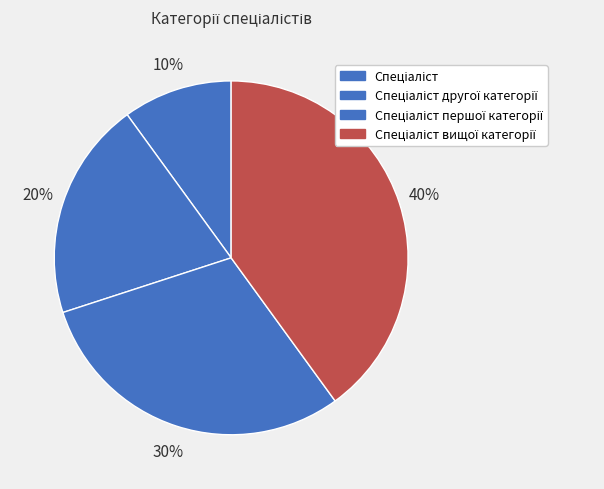

To the nearest percent, what is the difference between the Спеціаліст другої категорії and Спеціаліст вищої категорії slice percentages?

20%